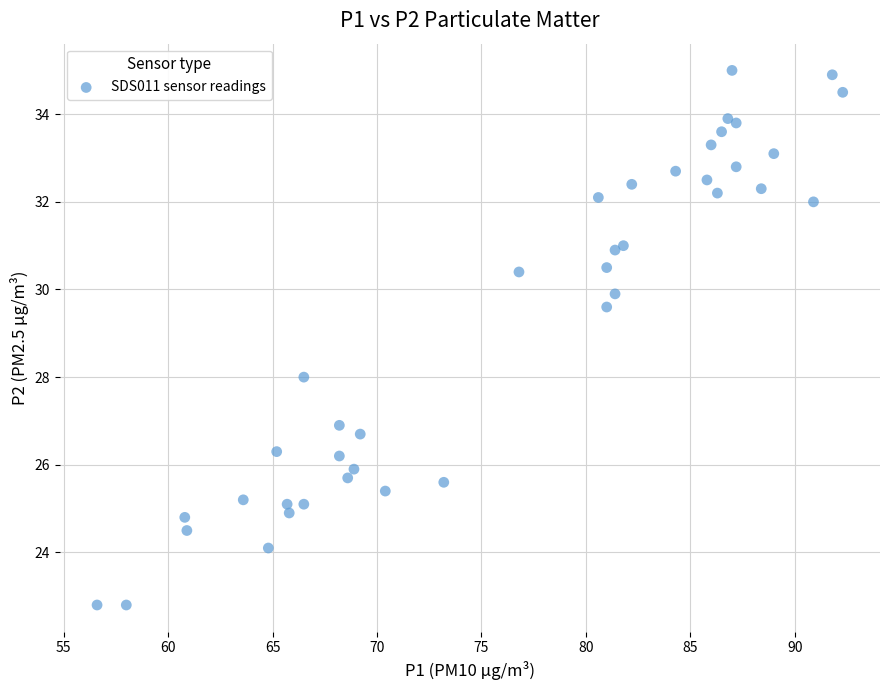

What is the range of X values (max minus min)?

35.7